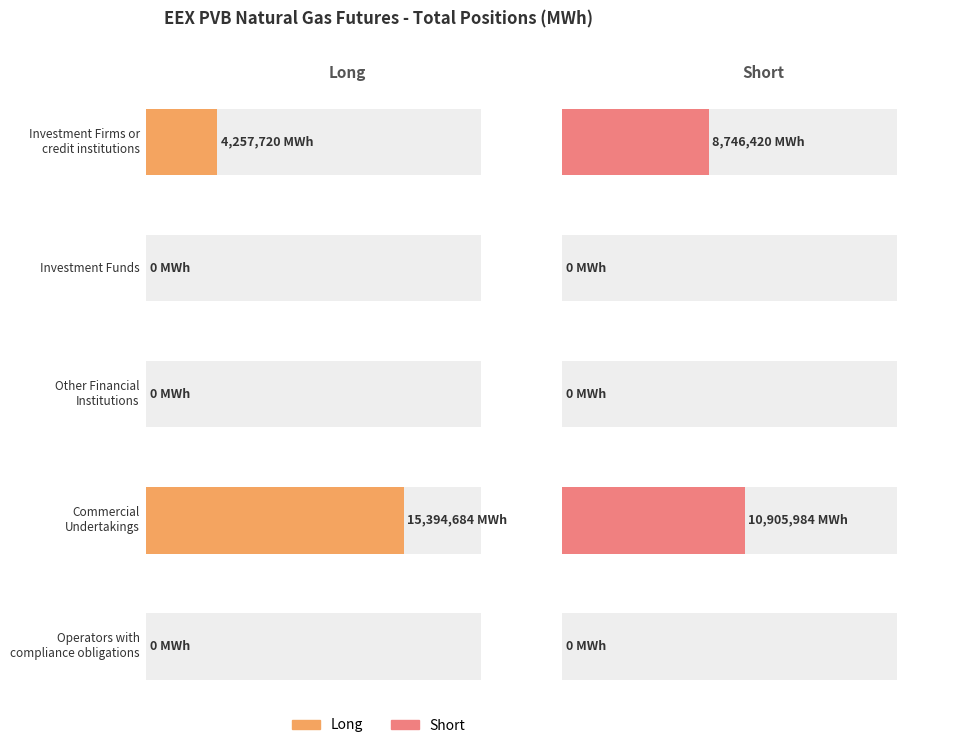

Is it true that Long equals 15394684 at Commercial Undertakings?

True